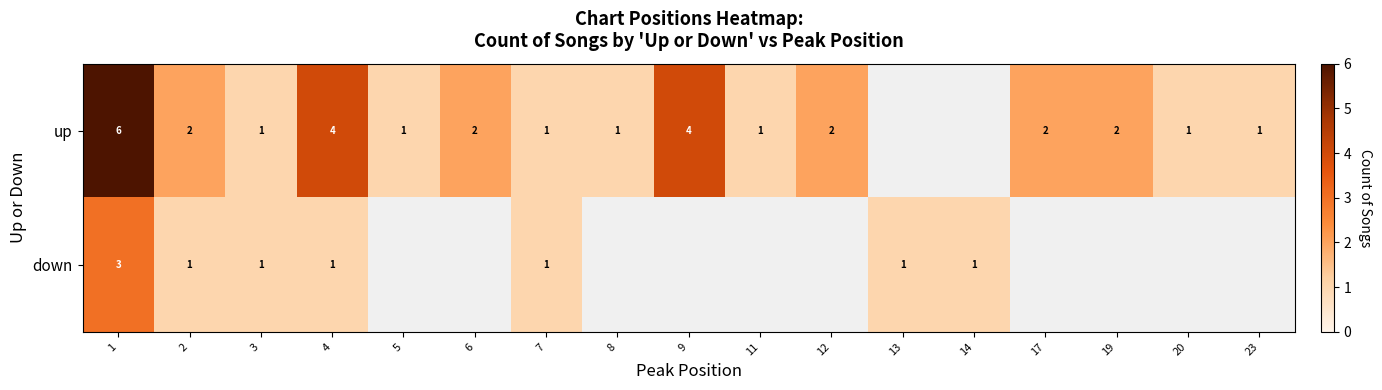

Is the value of up at 4 greater than the value of down at 13?

Yes